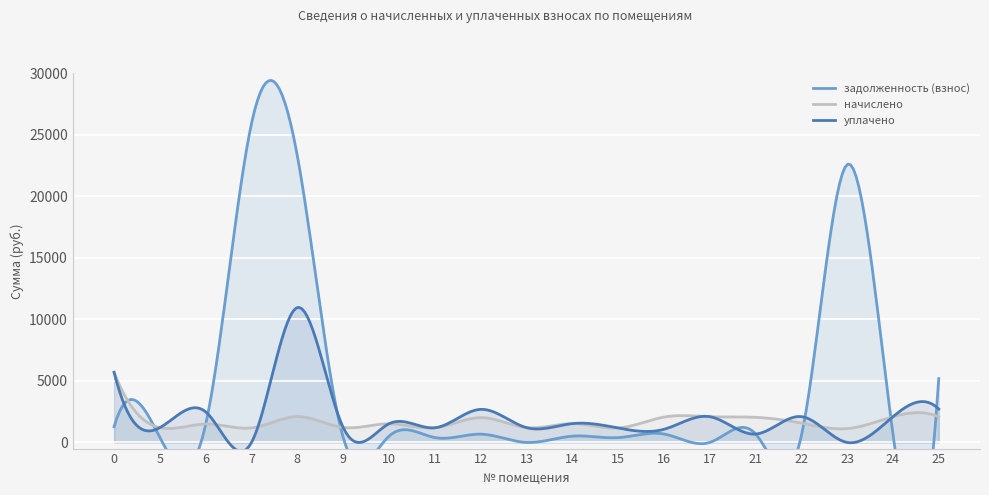

What is the difference between the highest and lowest values at 11?

792.7